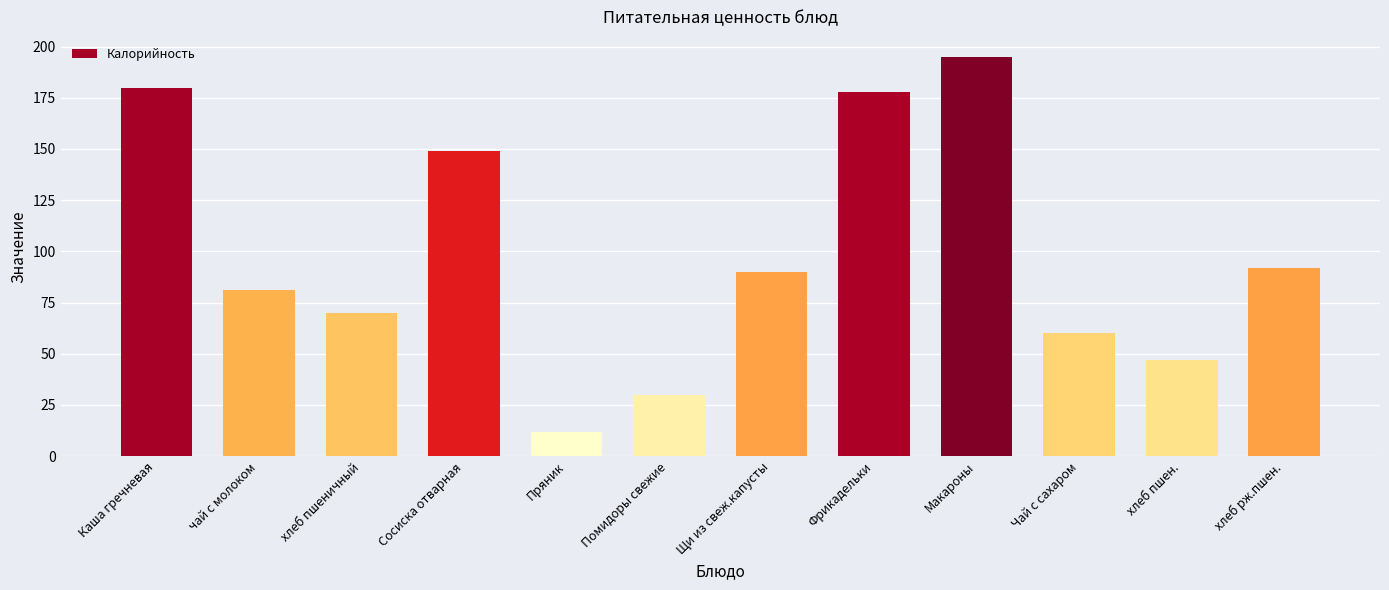

Reading left to right, list all the values displayed in this chart.

Каша гречневая=180.0	чай с молоком=81.0	хлеб пшеничный=70.1	Сосиска отварная=149.0	Пряник=12.0	Помидоры свежие=30.0	Щи из свеж.капусты=90.0	Фрикадельки=178.0	Макароны=195.0	Чай с сахаром=60.0	хлеб пшен.=47.0	хлеб рж.пшен.=92.0